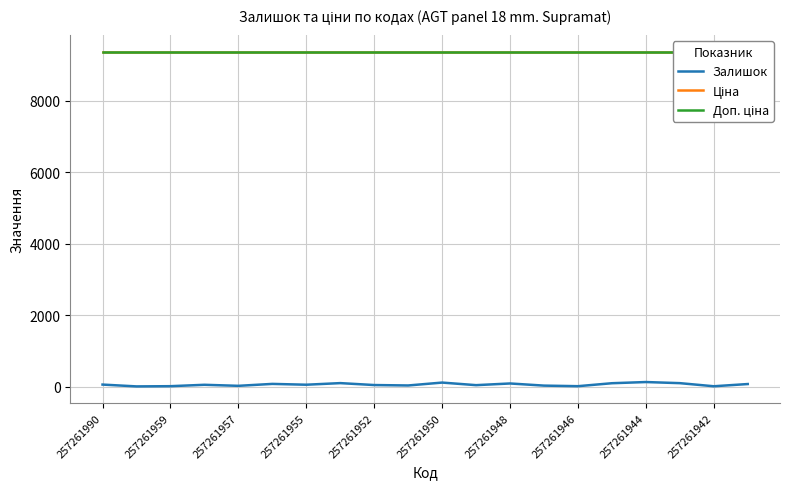

The value of Залишок at 257261955 is 92.8. True or false?

False